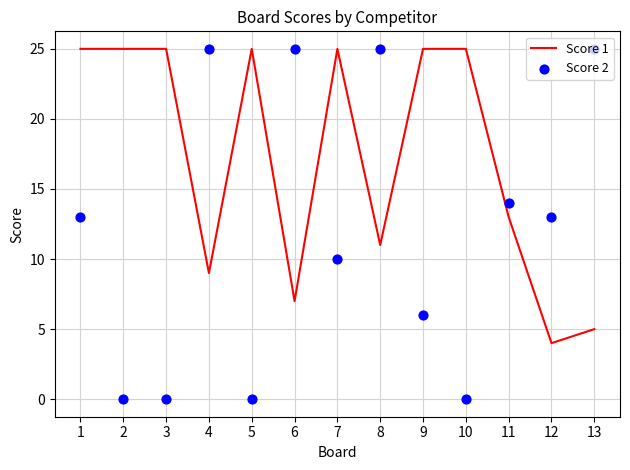

At how many categories does at least one series exceed 0?

13